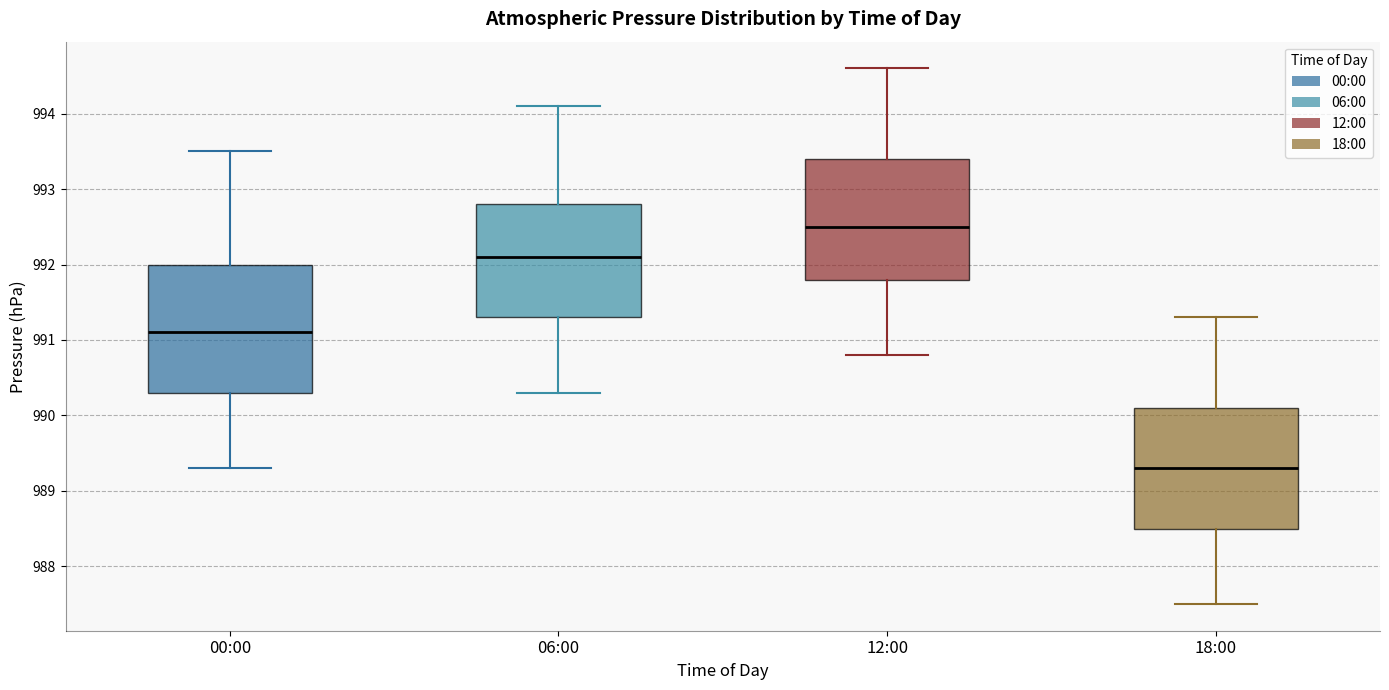

Which box's median line is the highest?

12:00